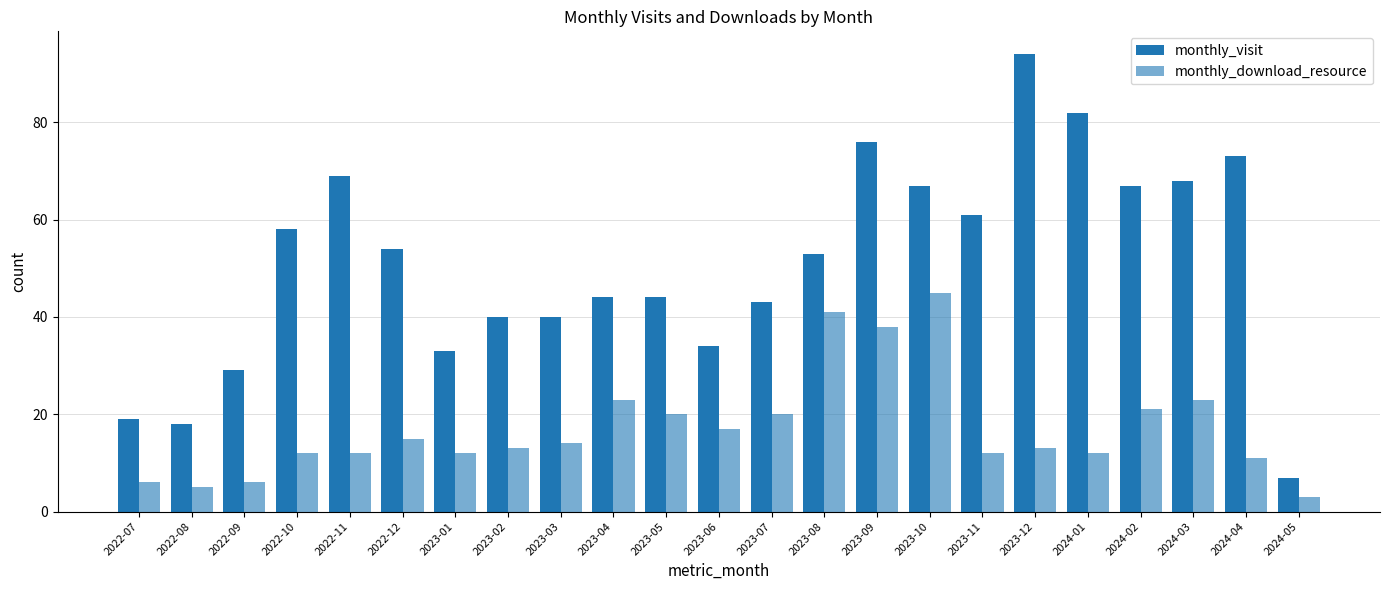

How many distinct data groups are displayed?

2